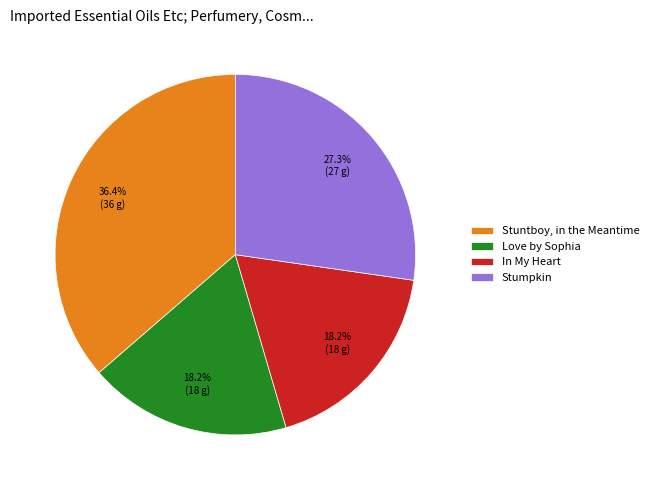

Does Stumpkin account for over 50% of the chart?

No